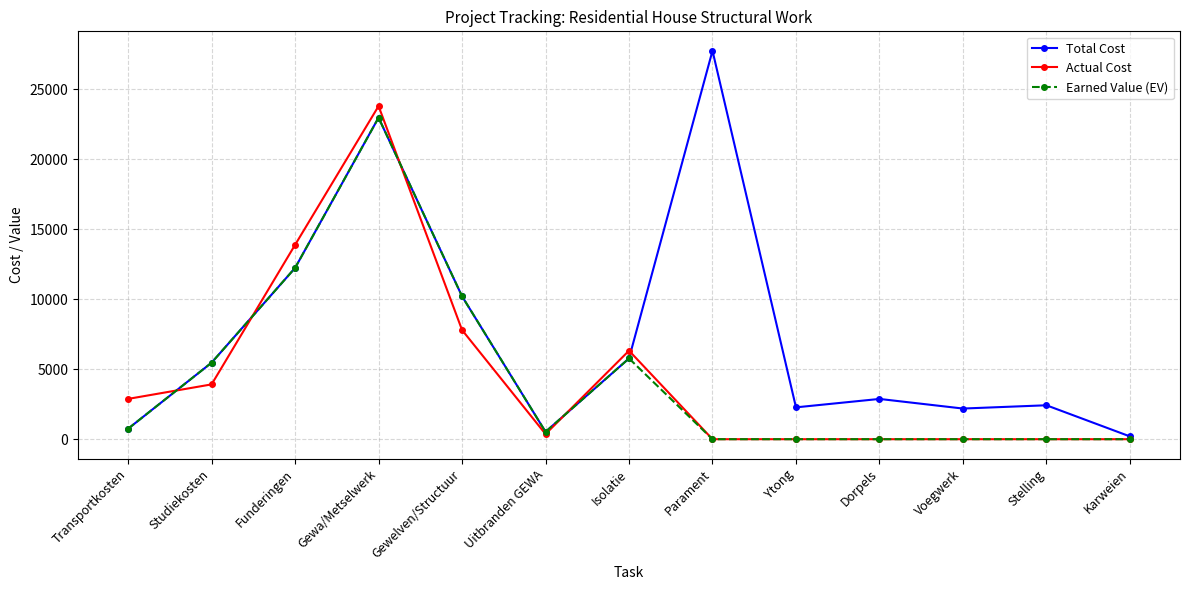

At which label is Total Cost closest to 13982?

Funderingen